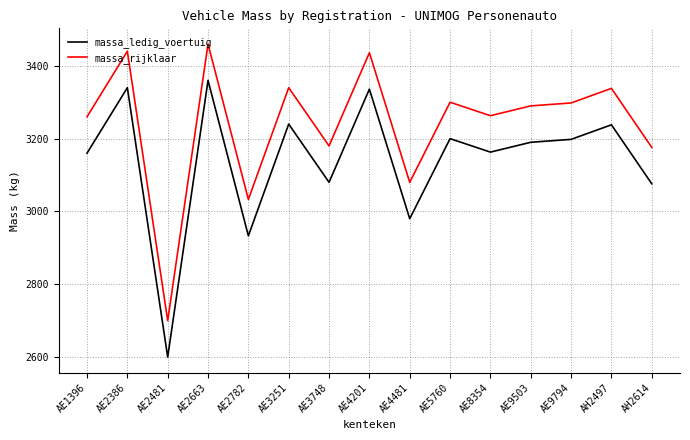

What is the sum of all massa_rijklaar values?

48594